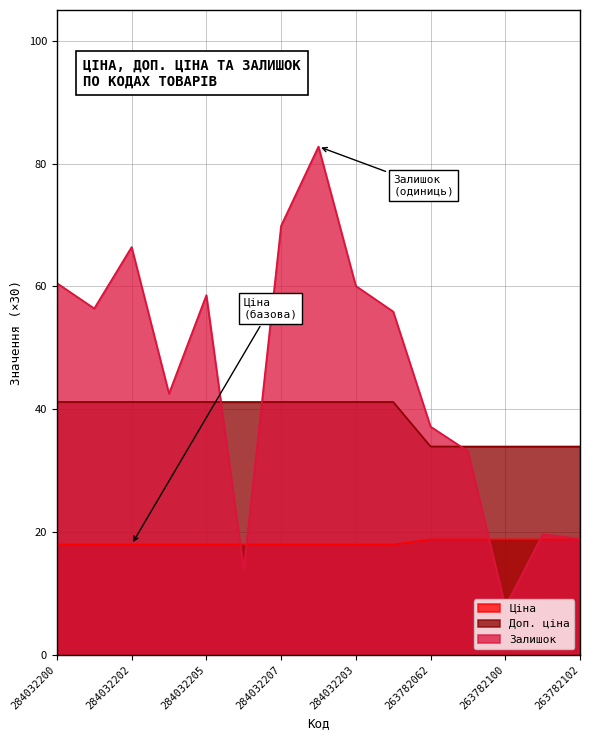

Reading left to right, list all the values displayed in this chart.

Ціна: 284032200=0.2	284032199=0.2	284032202=0.2	284032201=0.2	284032205=0.2	284032206=0.2	284032207=0.2	284032208=0.2	284032203=0.2	284032204=0.2	263782062=0.2	263782096=0.2	263782100=0.2	263782101=0.2	263782102=0.2
Доп. ціна: 284032200=0.4	284032199=0.4	284032202=0.4	284032201=0.4	284032205=0.4	284032206=0.4	284032207=0.4	284032208=0.4	284032203=0.4	284032204=0.4	263782062=0.3	263782096=0.3	263782100=0.3	263782101=0.3	263782102=0.3
Залишок: 284032200=0.6	284032199=0.6	284032202=0.7	284032201=0.4	284032205=0.6	284032206=0.1	284032207=0.7	284032208=0.8	284032203=0.6	284032204=0.6	263782062=0.4	263782096=0.3	263782100=0.1	263782101=0.2	263782102=0.2